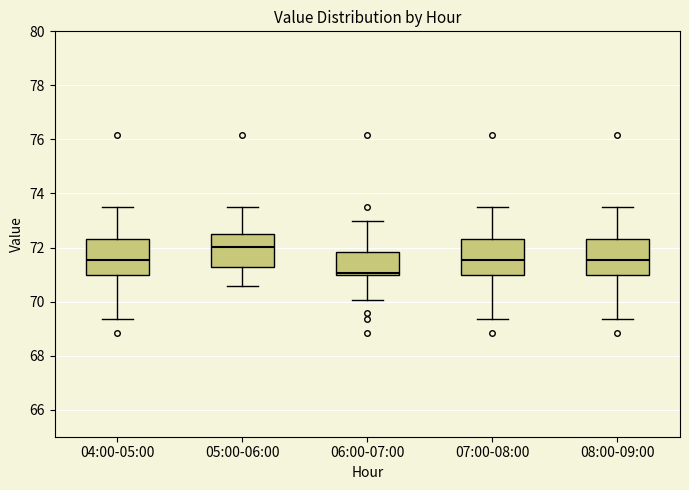

Reading left to right, read every box against the y-axis: the position of its median line, the range the box covers, and the ends of its whiskers. The values are not printed on the chart, so give them approximately, as read against the axis.

04:00-05:00: median 71.6, box 71.0 to 72.4, whiskers 69.4 to 73.4
05:00-06:00: median 72.0, box 71.2 to 72.6, whiskers 70.6 to 73.4
06:00-07:00: median 71.0 (just above the box's lower edge), box 71.0 to 71.8, whiskers 70.0 to 73.0
07:00-08:00: median 71.6, box 71.0 to 72.4, whiskers 69.4 to 73.4
08:00-09:00: median 71.6, box 71.0 to 72.4, whiskers 69.4 to 73.4